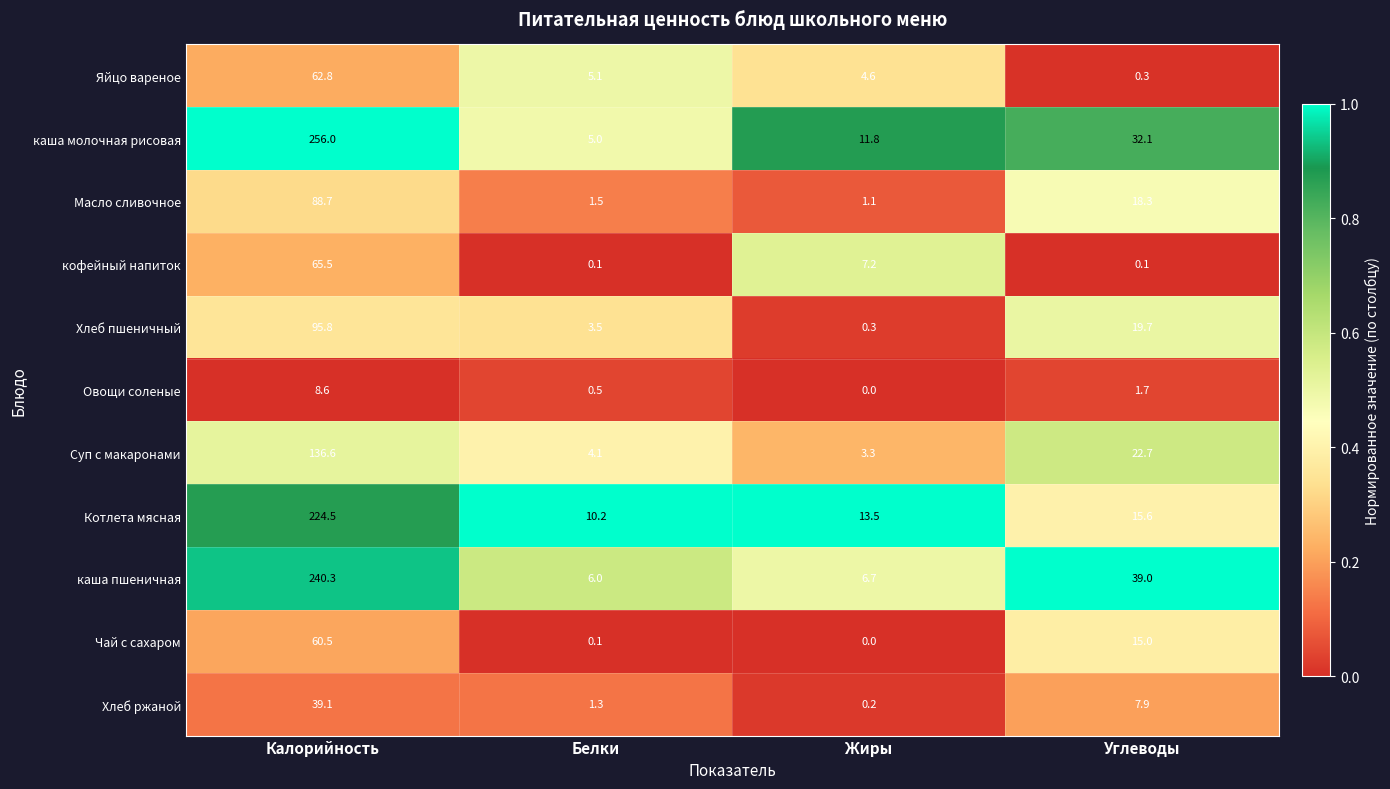

At how many categories does at least one series exceed 0?

4